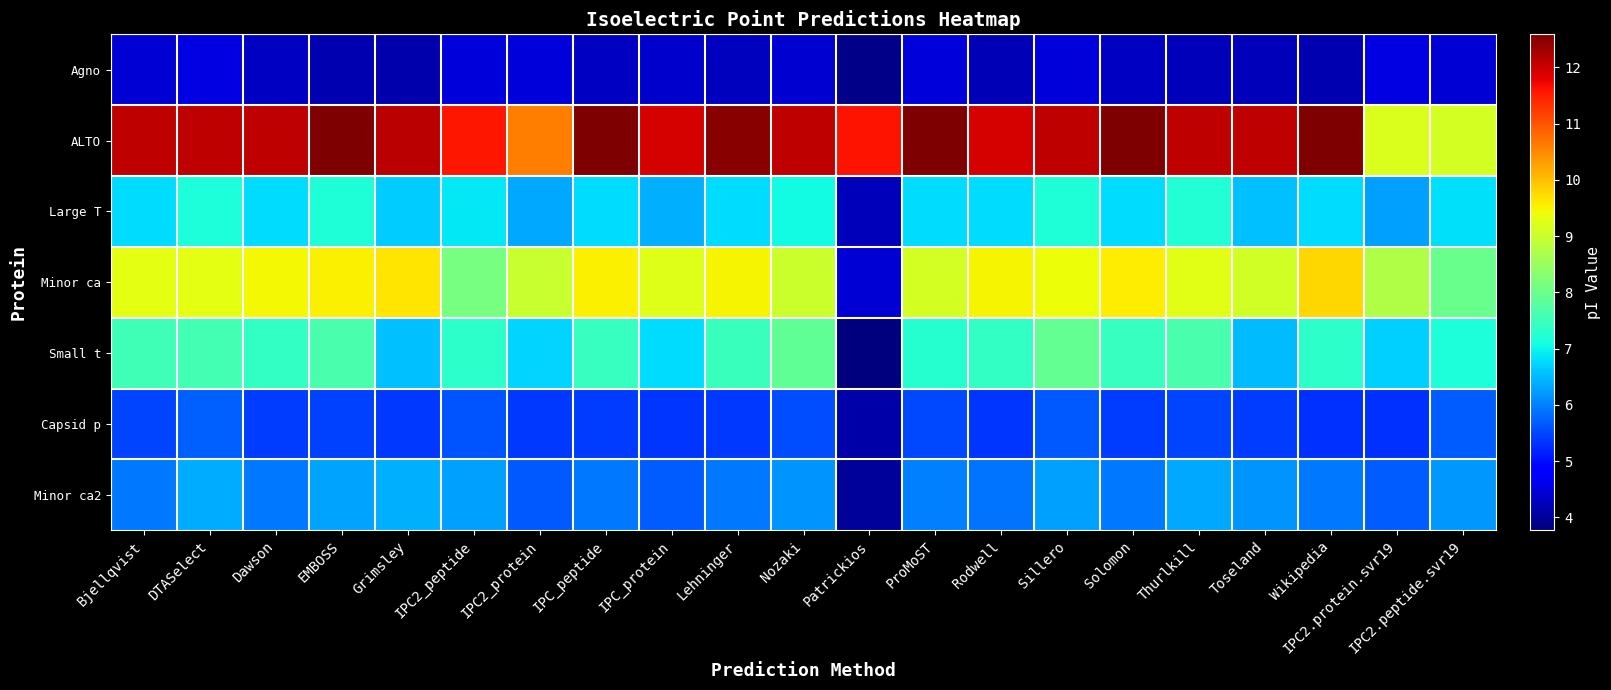

Which series has the widest spread of values?

Minor ca